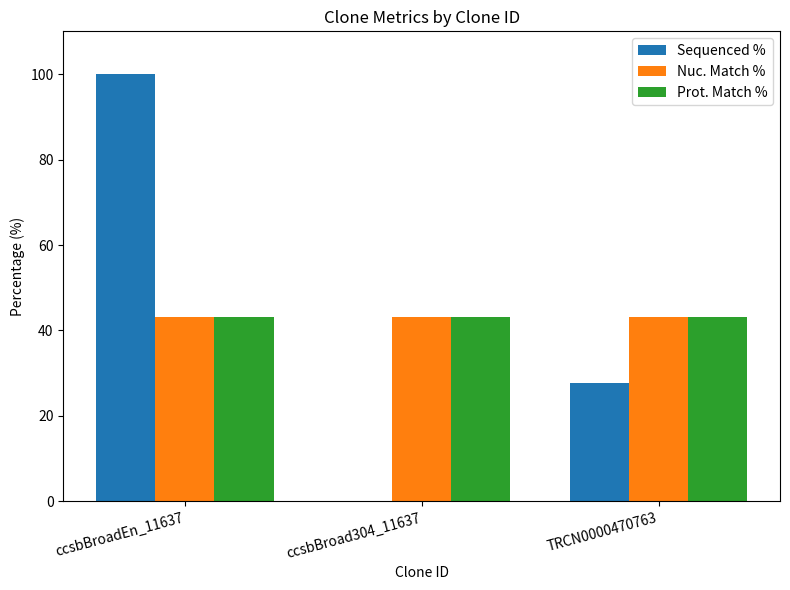

What is the total value across all series at TRCN0000470763?

114.0